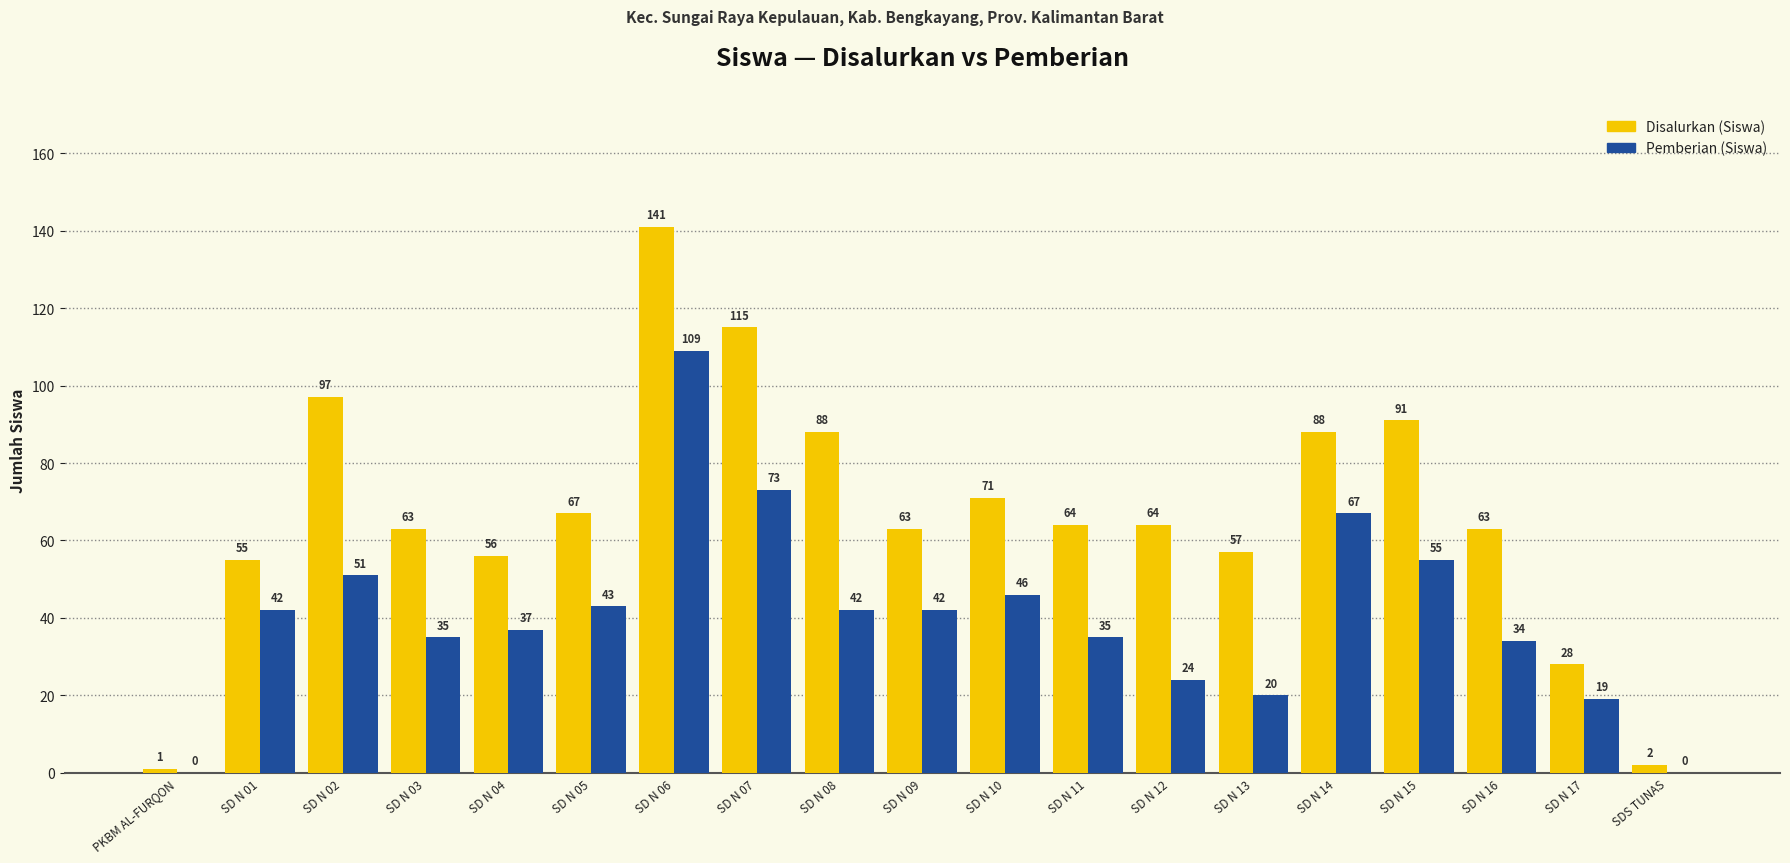

What is the sum of all Disalurkan (Siswa) values?

1274